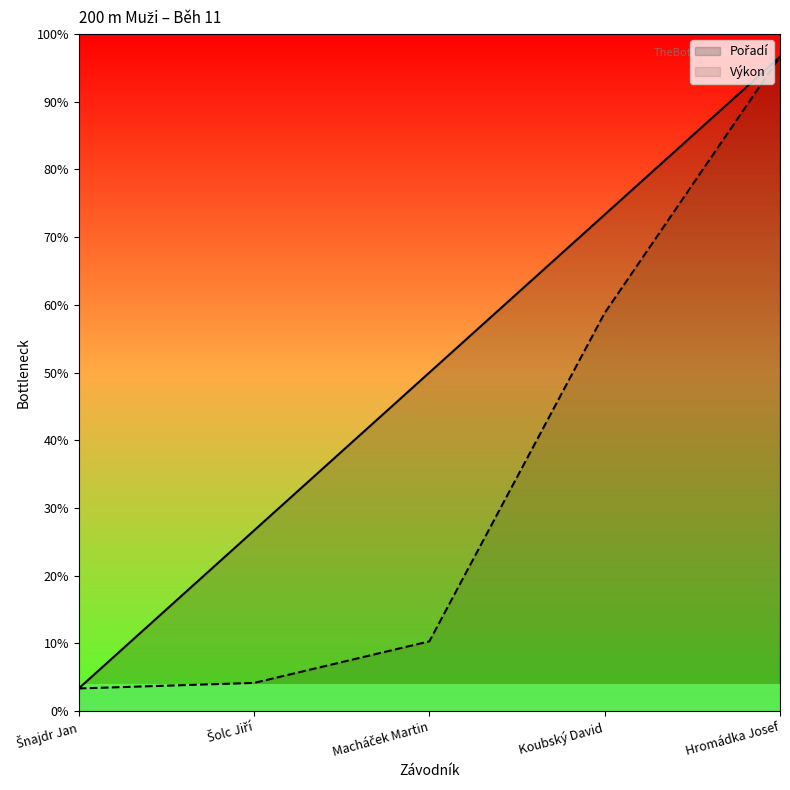

Between Šnajdr Jan and Macháček Martin, which series saw the biggest shift?

Pořadí